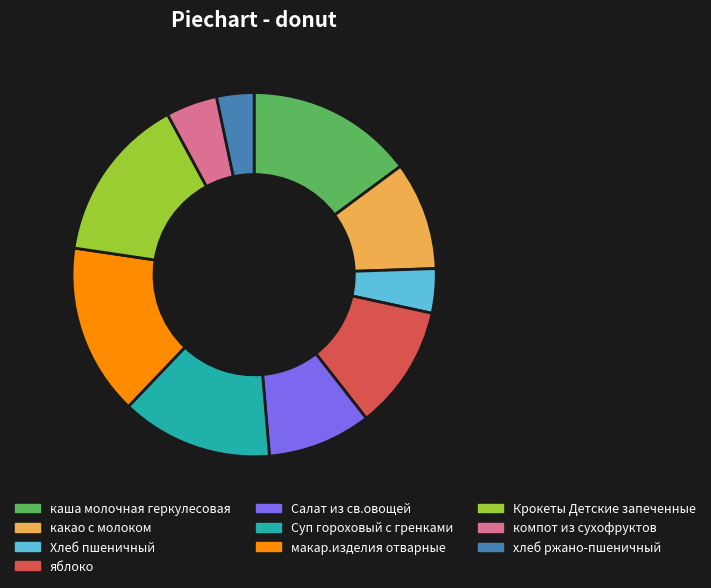

Combined, do макар.изделия отварные and какао с молоком account for over 50%?

No